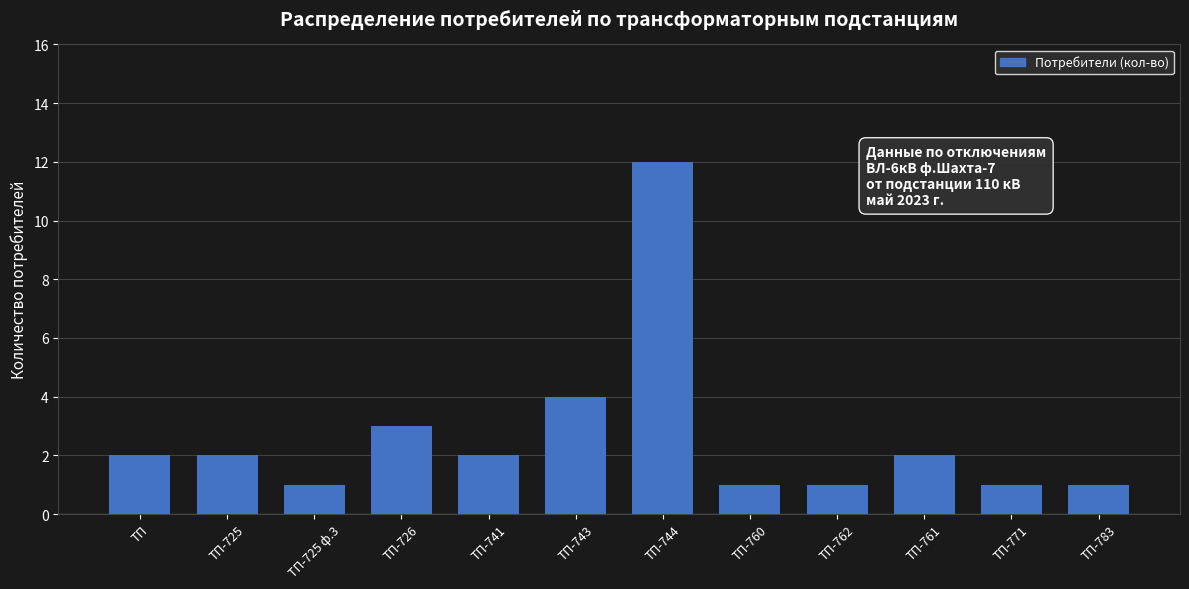

The chart shows a value of 1 at ТП-760. True or false?

True